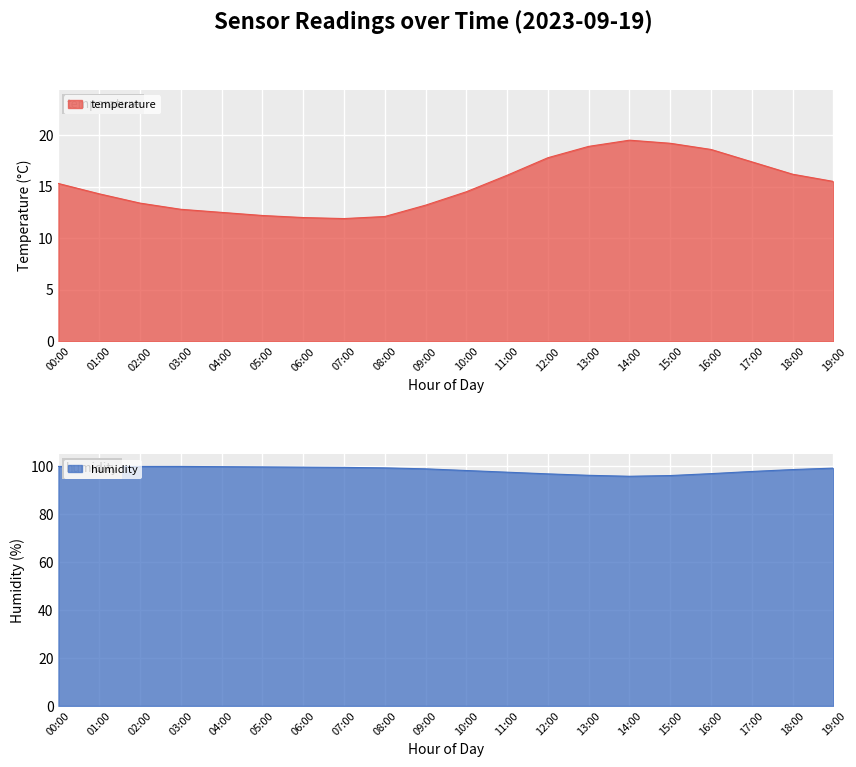

What is the smallest value displayed?

11.9